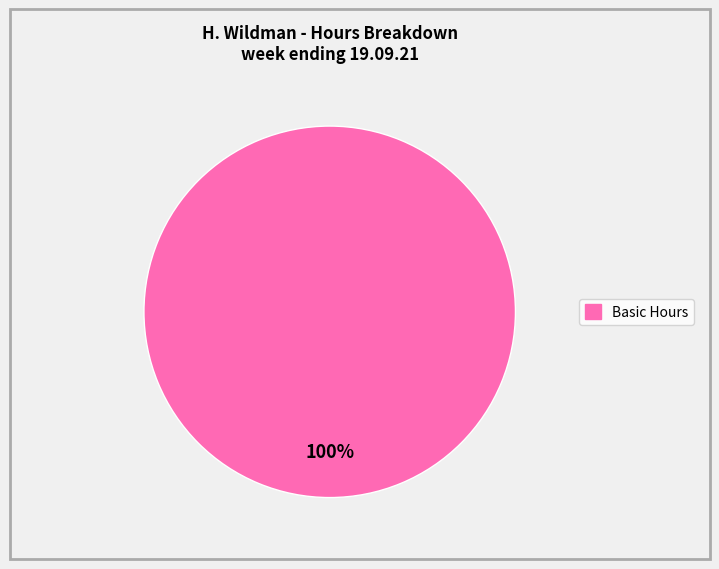

Count the number of slices in the pie.

1